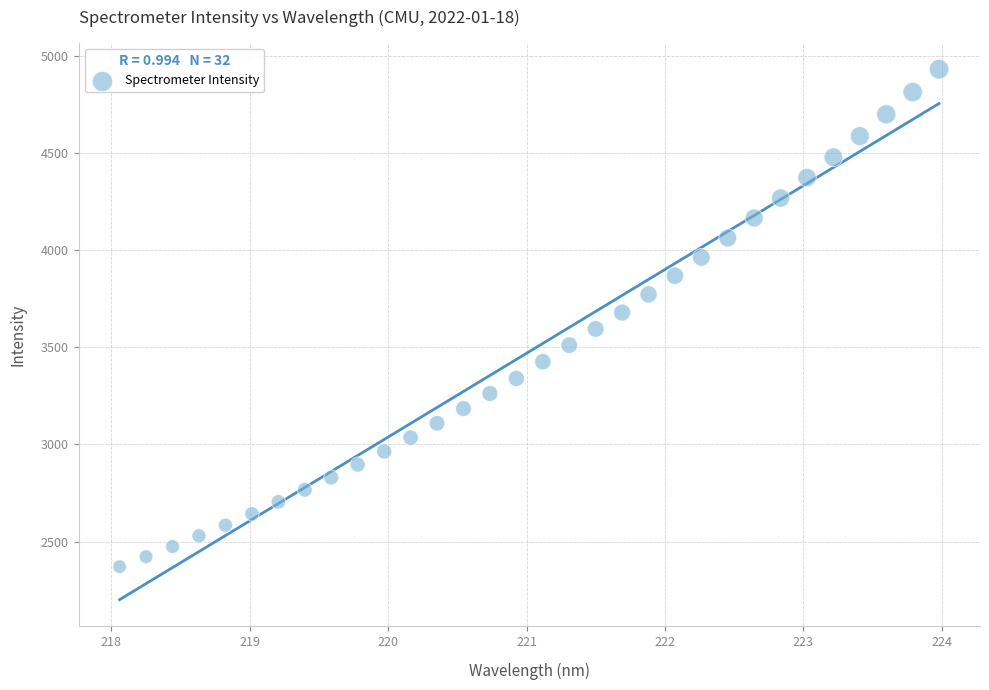

What is the range of Y values (max minus min)?

2561.6